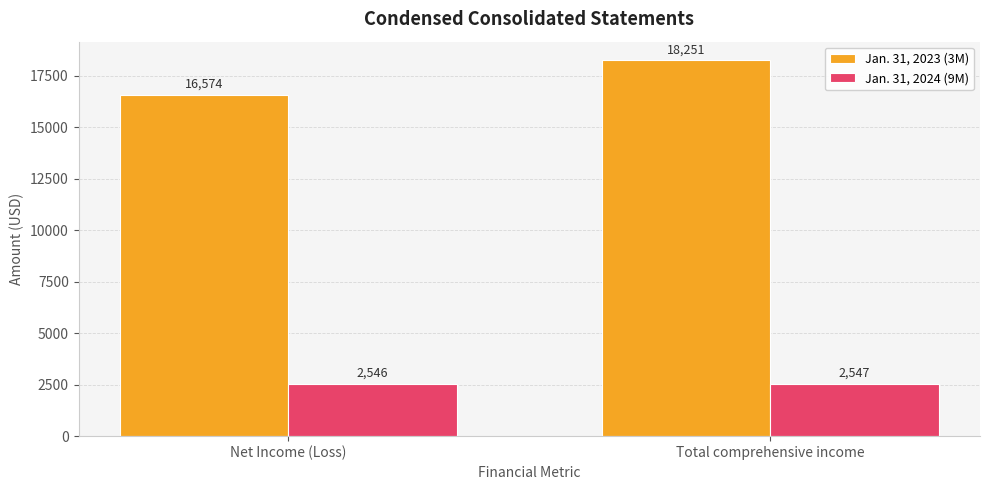

List the labels in order of Jan. 31, 2023 (3M) value, largest first.

Total comprehensive income, Net Income (Loss)